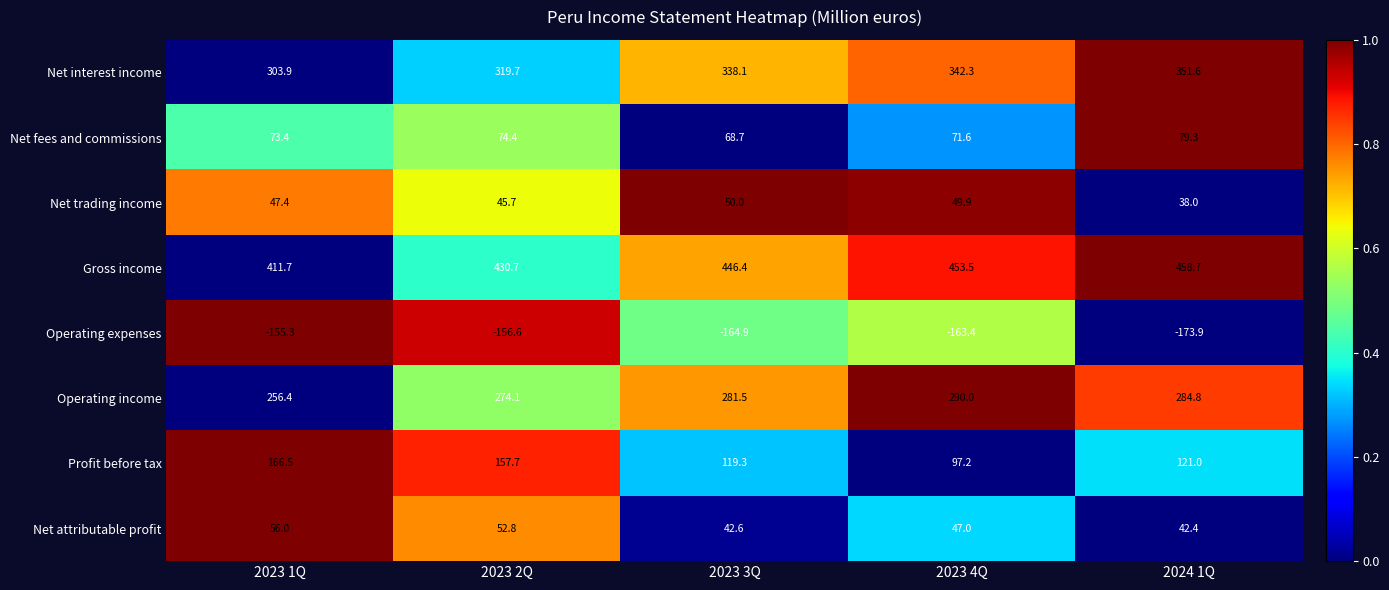

Rank the series at 2023 2Q from highest to lowest value.

Gross income, Net interest income, Operating income, Profit before tax, Net fees and commissions, Net attributable profit, Net trading income, Operating expenses